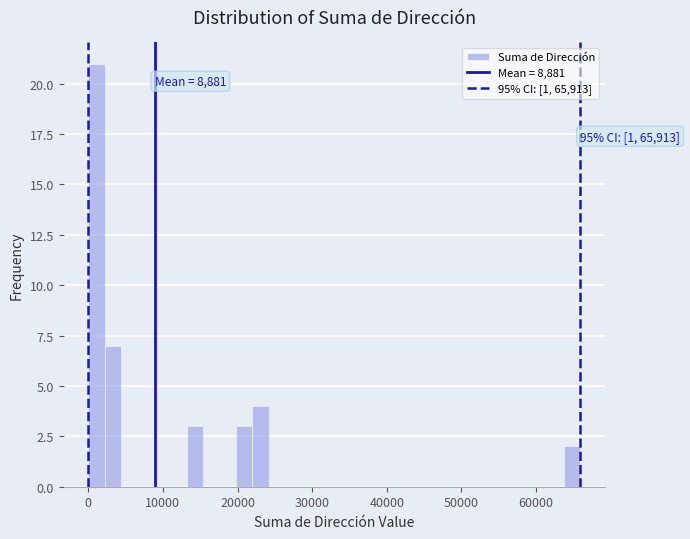

Read against the x-axis, roughly where is the centre of the tallest bar?

1000